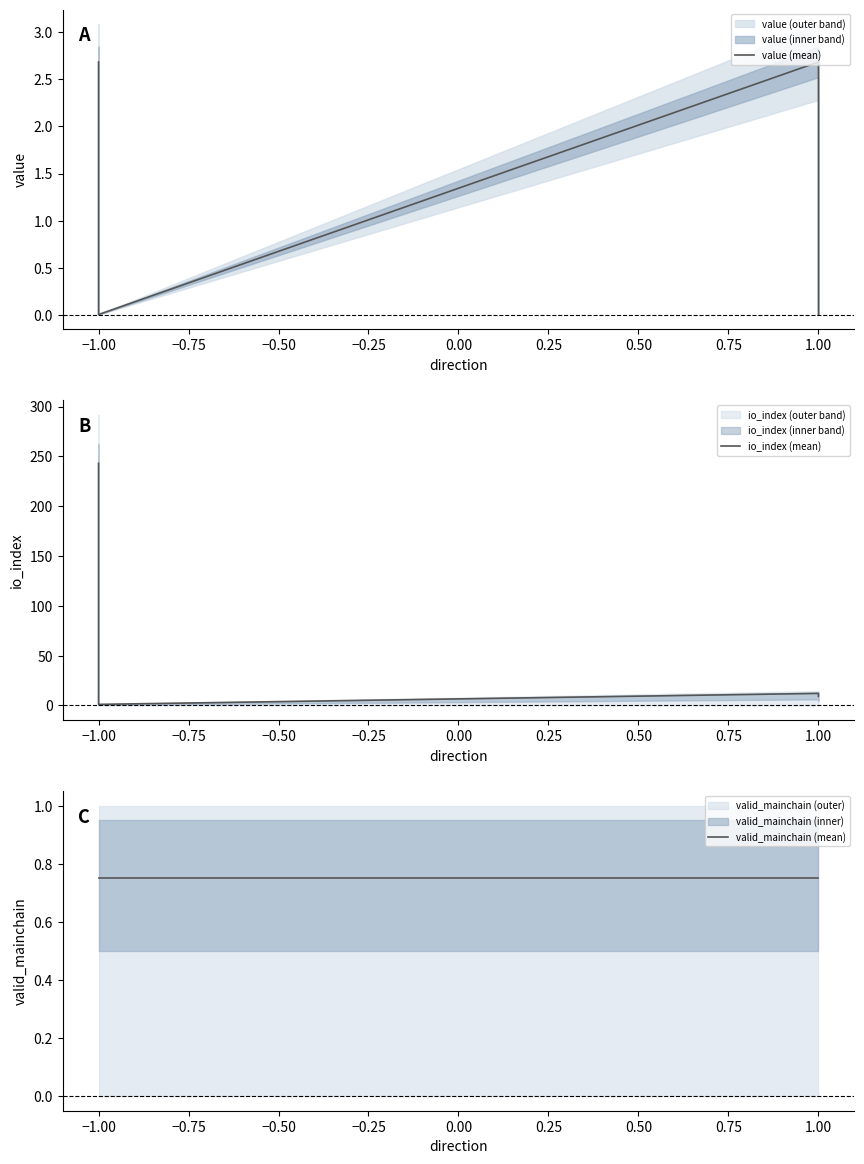

What is the value of the io_index (mean) point at the 1st from the left?

243.0